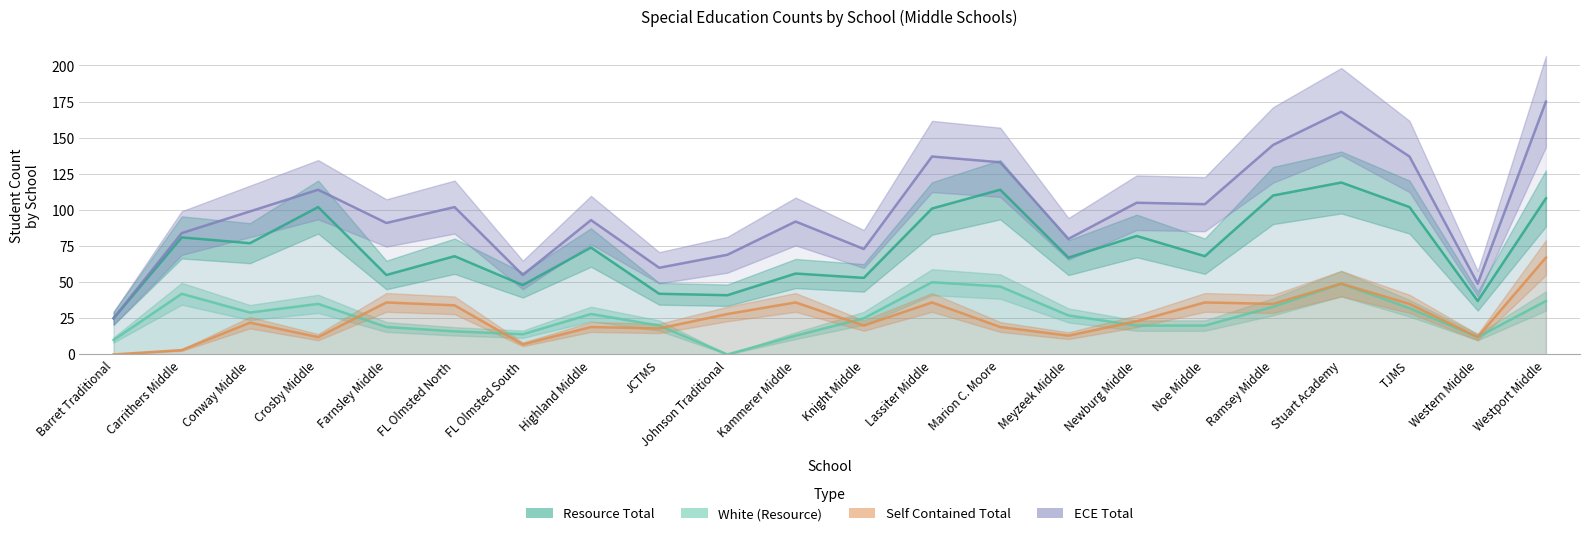

Is it true that Resource Total equals 42 at JCTMS?

True